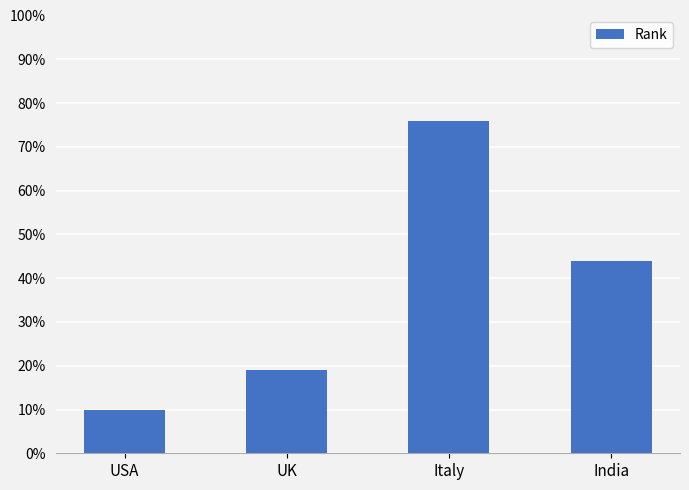

How many values are below 44?

2